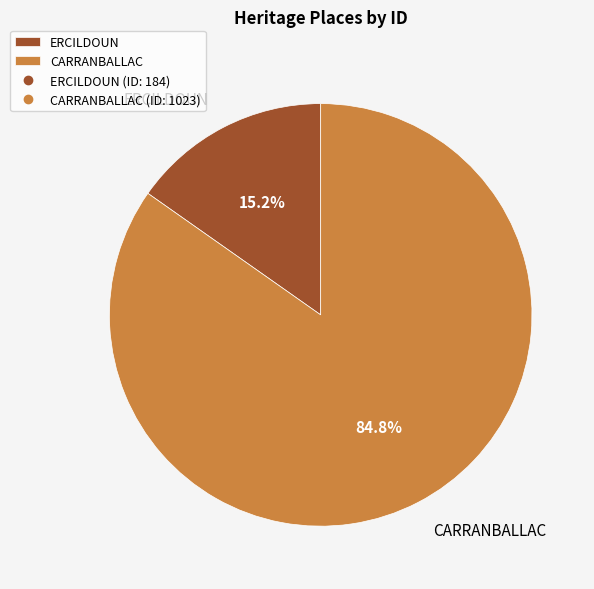

Does ERCILDOUN account for over 50% of the chart?

No